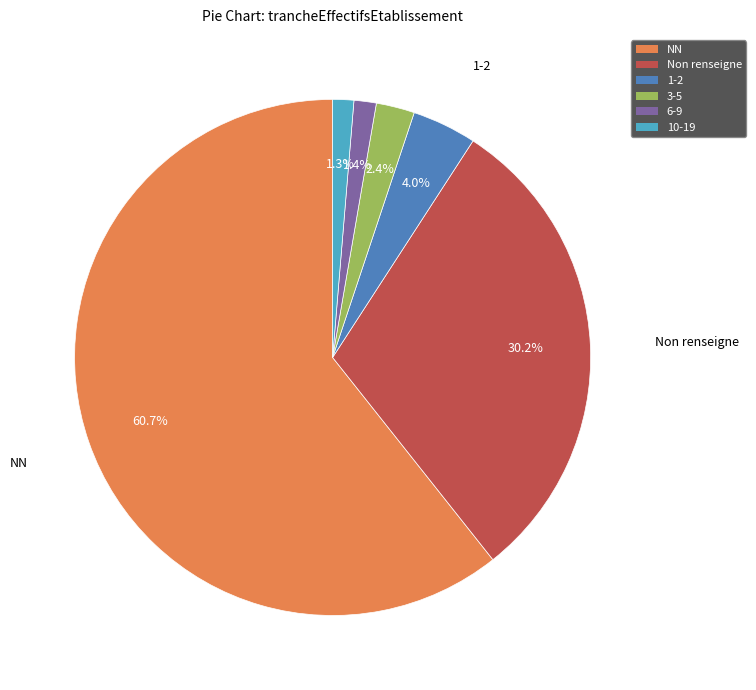

Is there a majority slice in this chart?

Yes